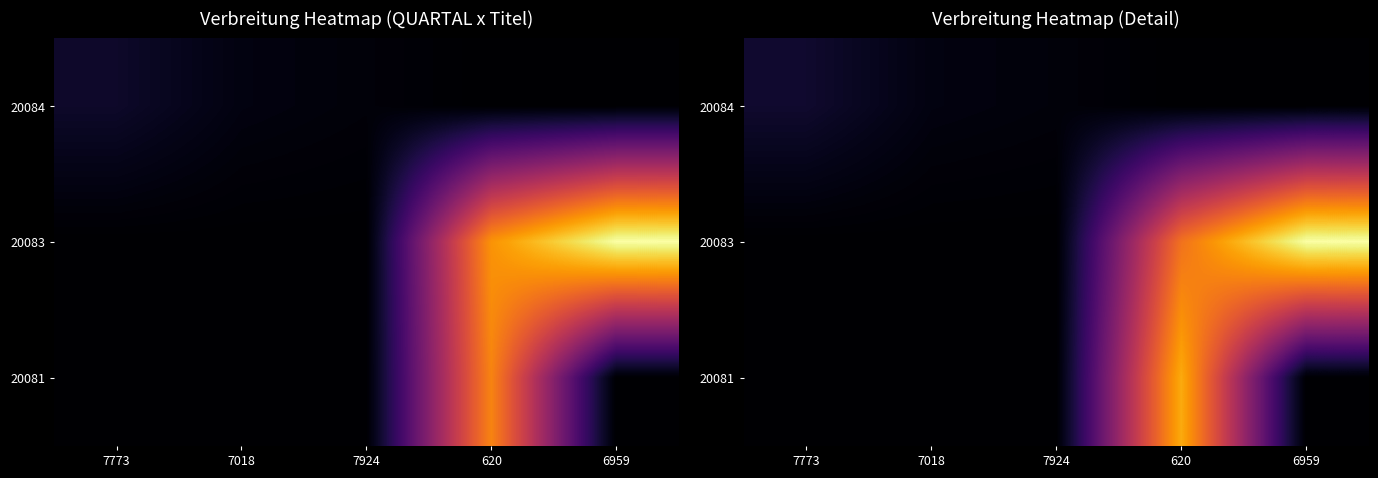

What is the maximum value shown in the chart?

244380.6